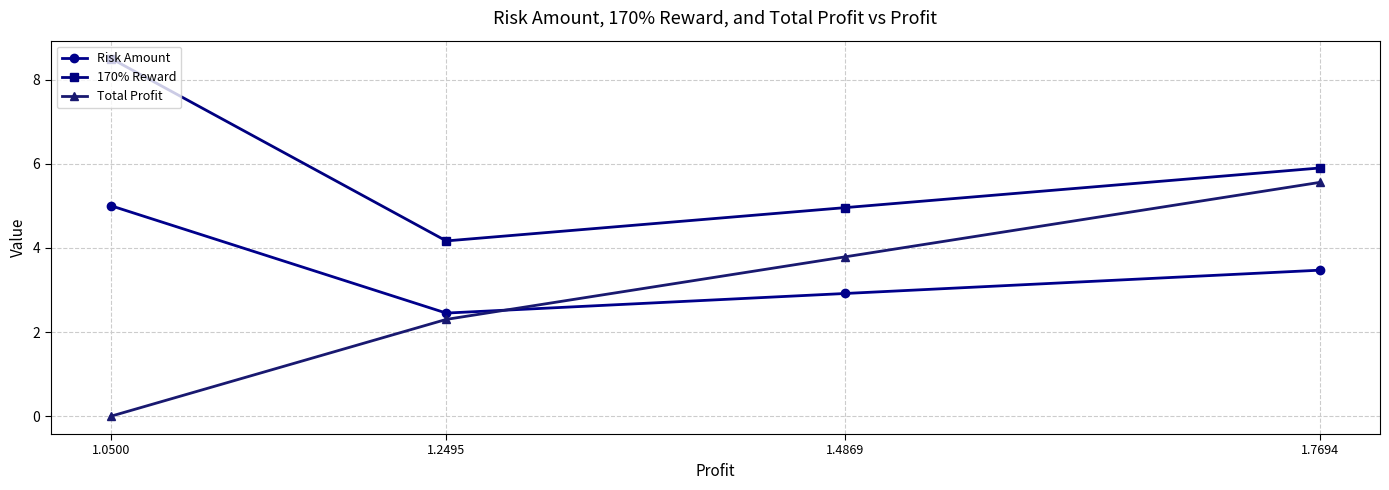

True or false: 170% Reward and Risk Amount cross at least once.

False